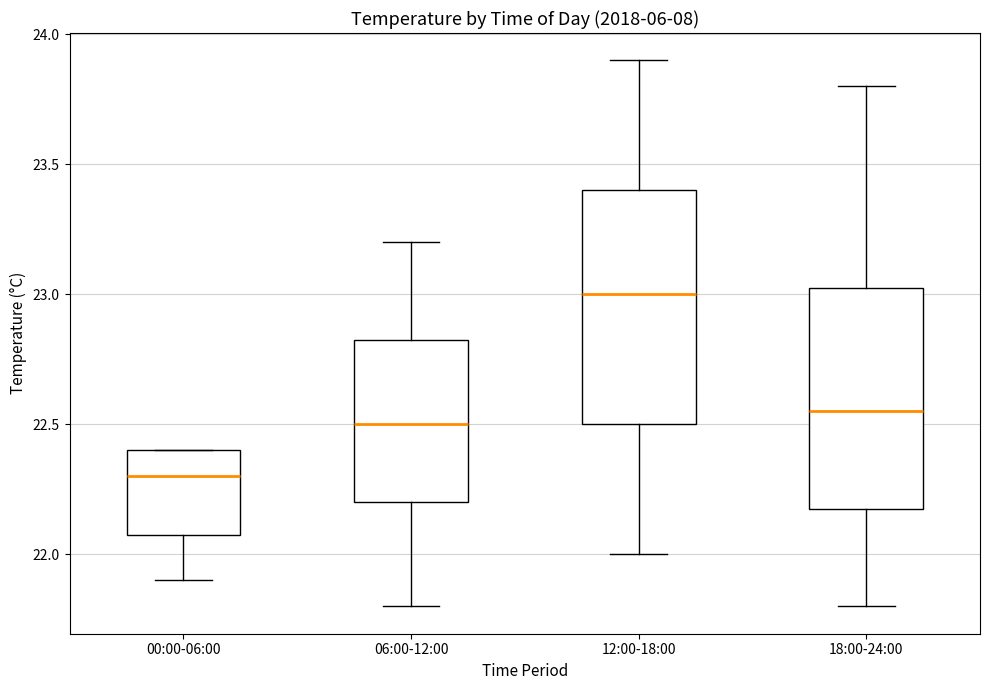

Where does the lower whisker of the box for 06:00-12:00 end on the y-axis? The values are not printed on the chart, so give them approximately, as read against the axis.

21.80